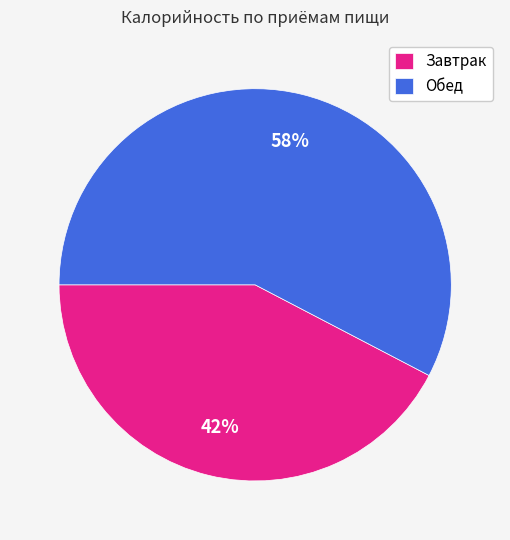

Which slice is the largest?

Обед